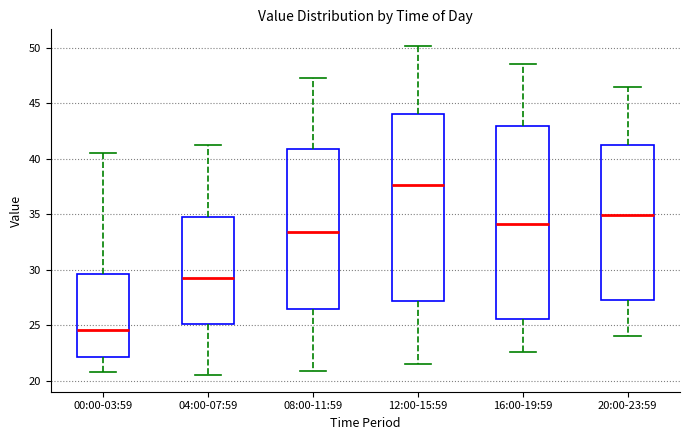

Reading left to right, read every box against the y-axis: the position of its median line, the range the box covers, and the ends of its whiskers. The values are not printed on the chart, so give them approximately, as read against the axis.

00:00-03:59: median 24.5, box 22.0 to 29.5, whiskers 21.0 to 40.5
04:00-07:59: median 29.5, box 25.0 to 34.5, whiskers 20.5 to 41.5
08:00-11:59: median 33.5, box 26.5 to 41.0, whiskers 21.0 to 47.5
12:00-15:59: median 37.5, box 27.0 to 44.0, whiskers 21.5 to 50.0
16:00-19:59: median 34.0, box 25.5 to 43.0, whiskers 22.5 to 48.5
20:00-23:59: median 35.0, box 27.5 to 41.5, whiskers 24.0 to 46.5